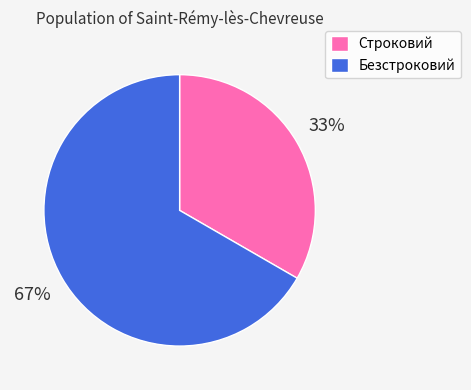

Which has a higher value, Строковий or Безстроковий?

Безстроковий